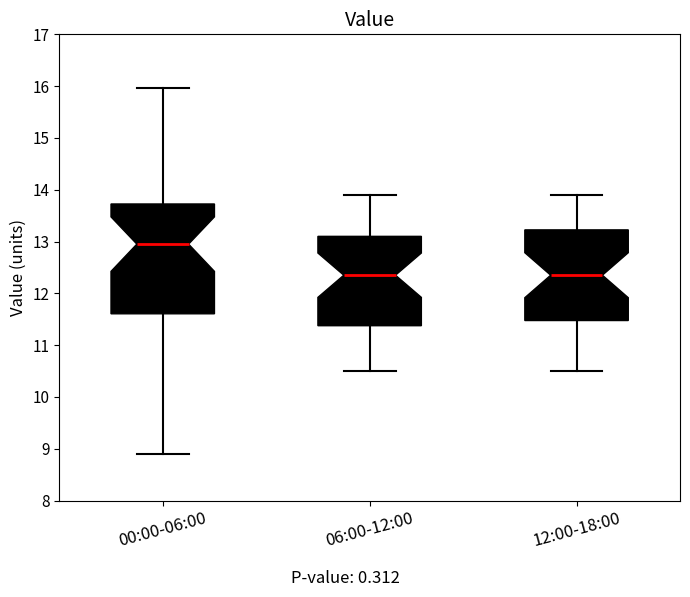

Where does the upper whisker of the box for 00:00-06:00 end on the y-axis? The values are not printed on the chart, so give them approximately, as read against the axis.

16.0